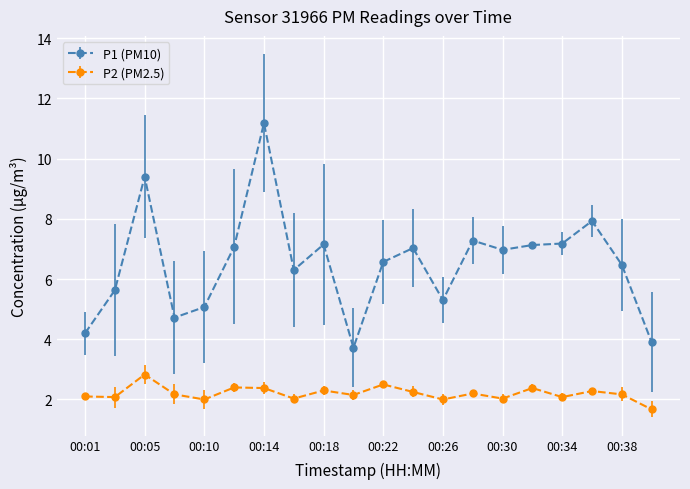

True or false: P2 (PM2.5) and P1 (PM10) cross at least once.

False